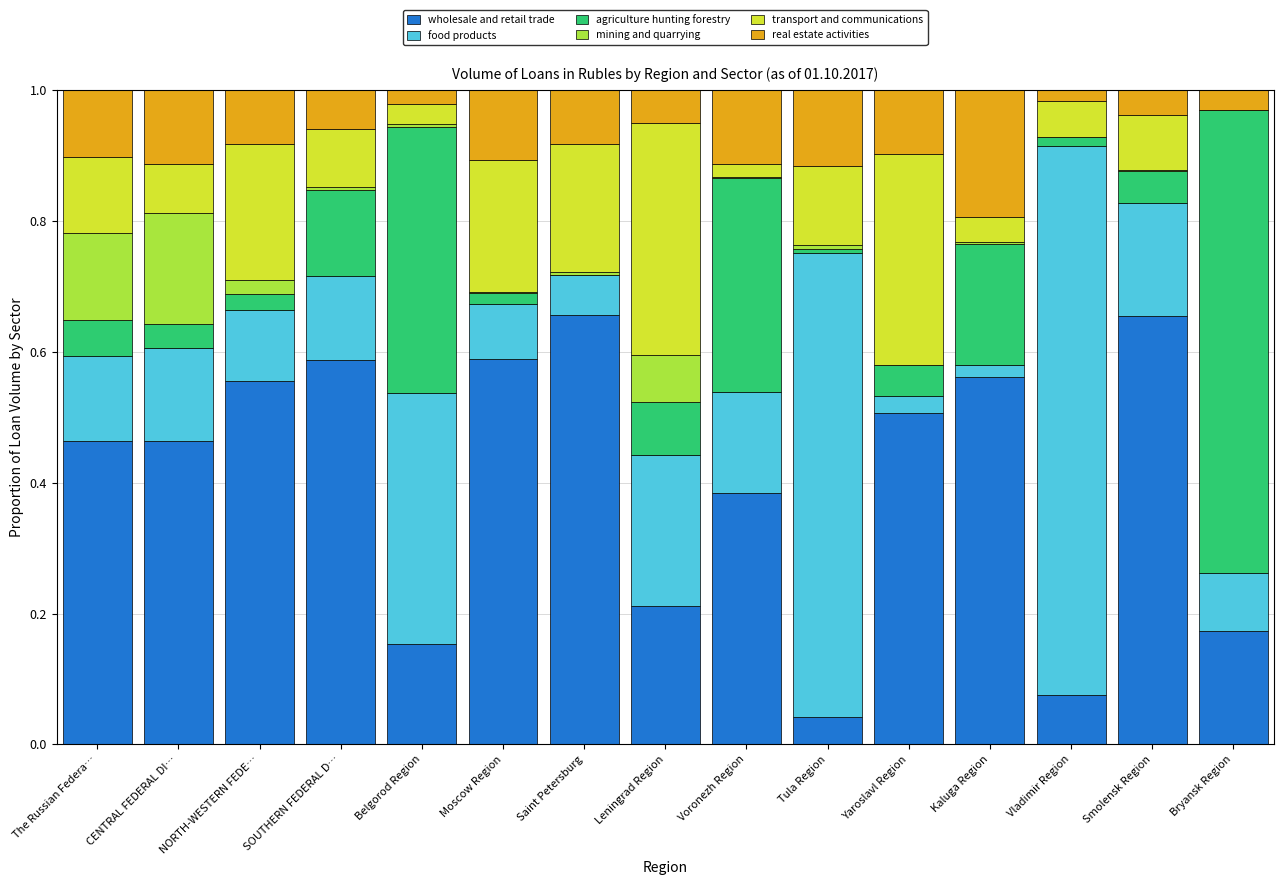

What is the sum of all wholesale and retail trade values?

6.1